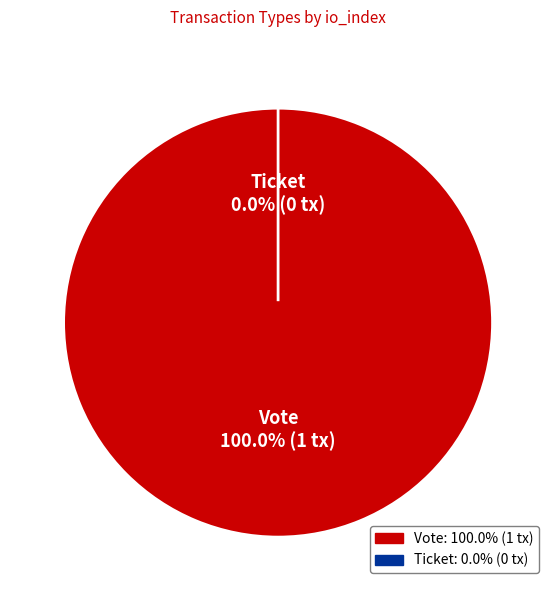

True or false: Vote accounts for 100% of the total.

True